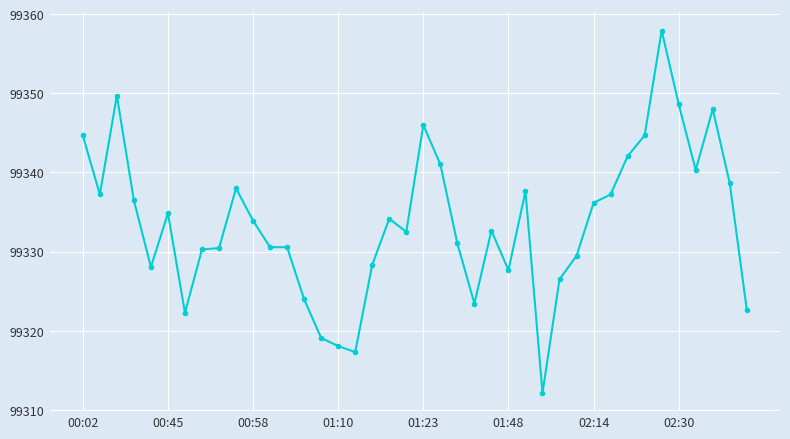

How many values are below 99333?

20